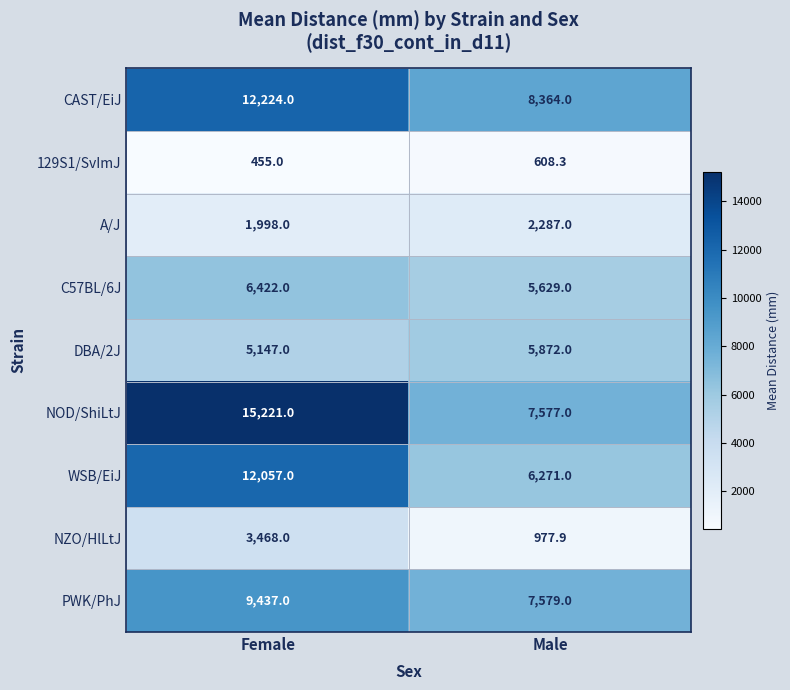

At which category is the sum across all series the highest?

Female